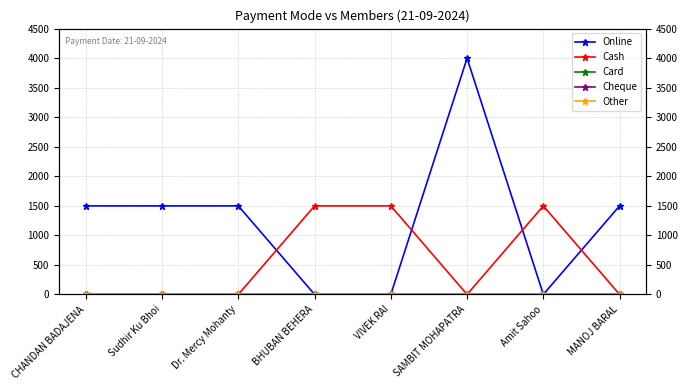

Read the Online value at Dr. Mercy Mohanty, to the nearest 100.

1500